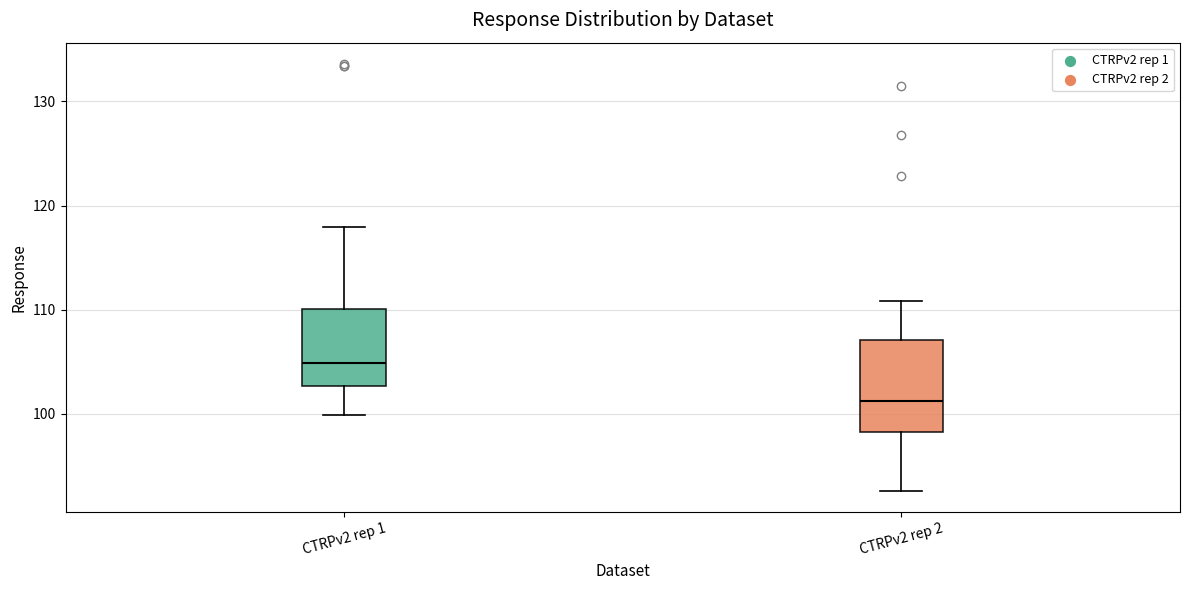

Which box's median line is the highest?

CTRPv2 rep 1